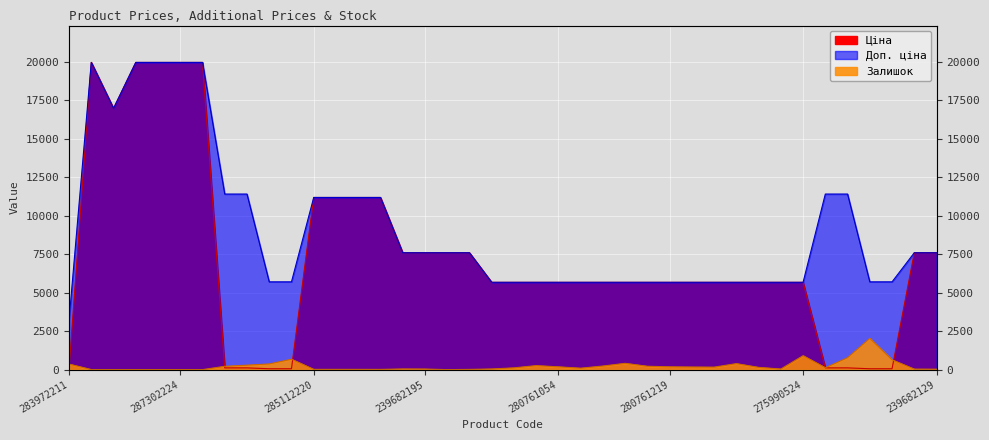

What is the sum of all Доп. ціна values?

363901.3